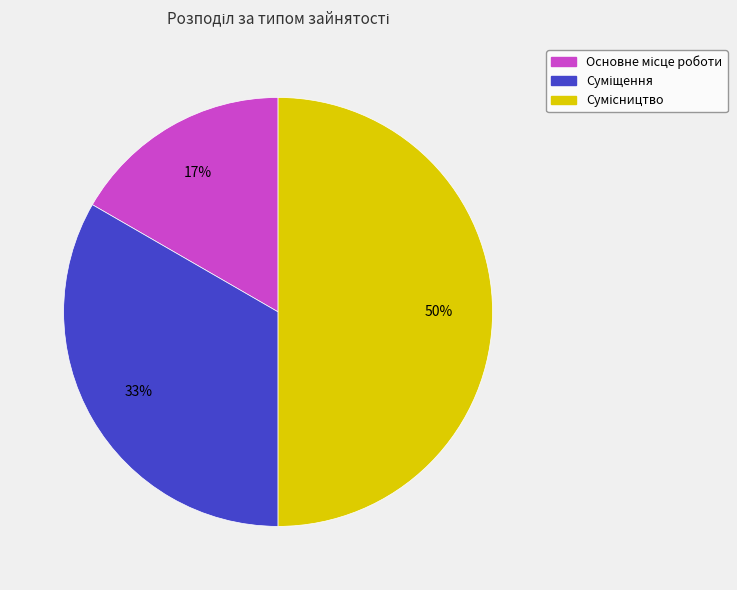

To the nearest percent, what is the average slice percentage?

33%